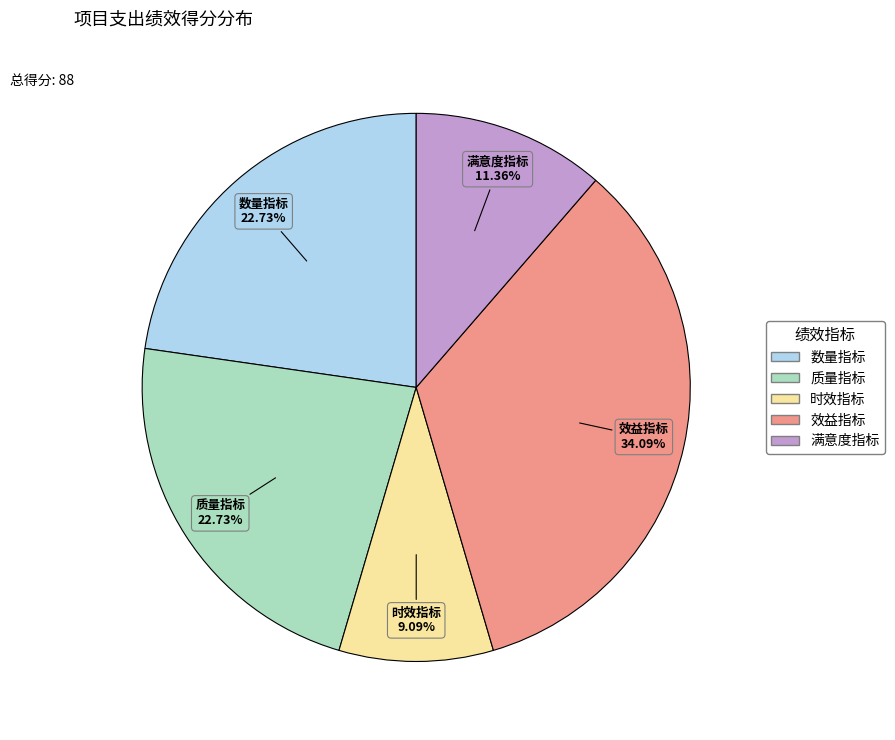

How many segments does this pie chart have?

5